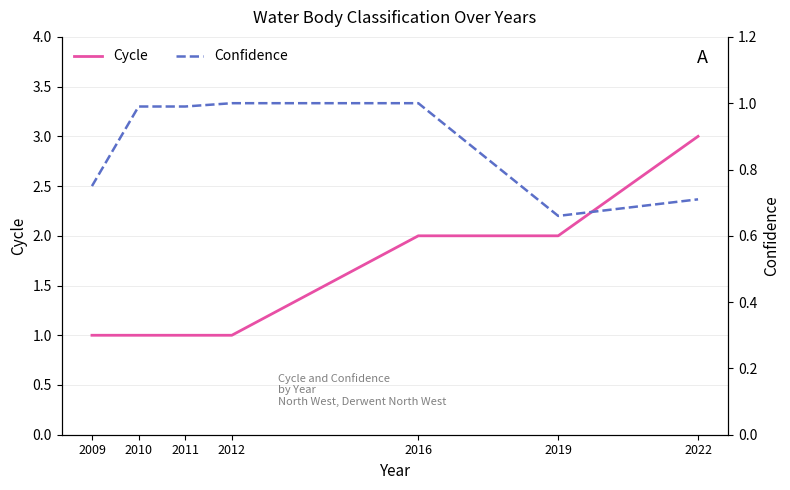

The value of Confidence at 2019 is 0.7. True or false?

True